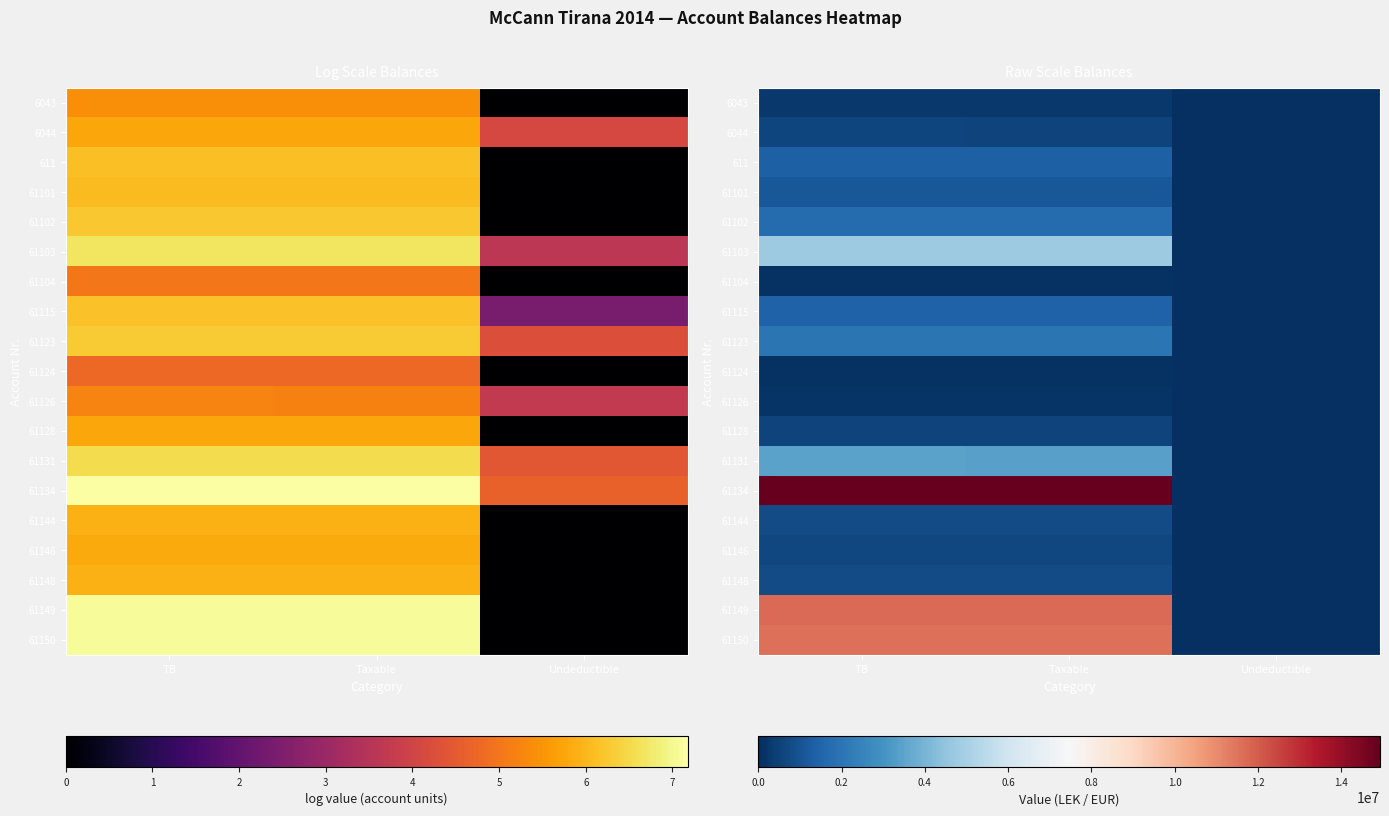

At which category does the chart reach its peak across all series?

TB